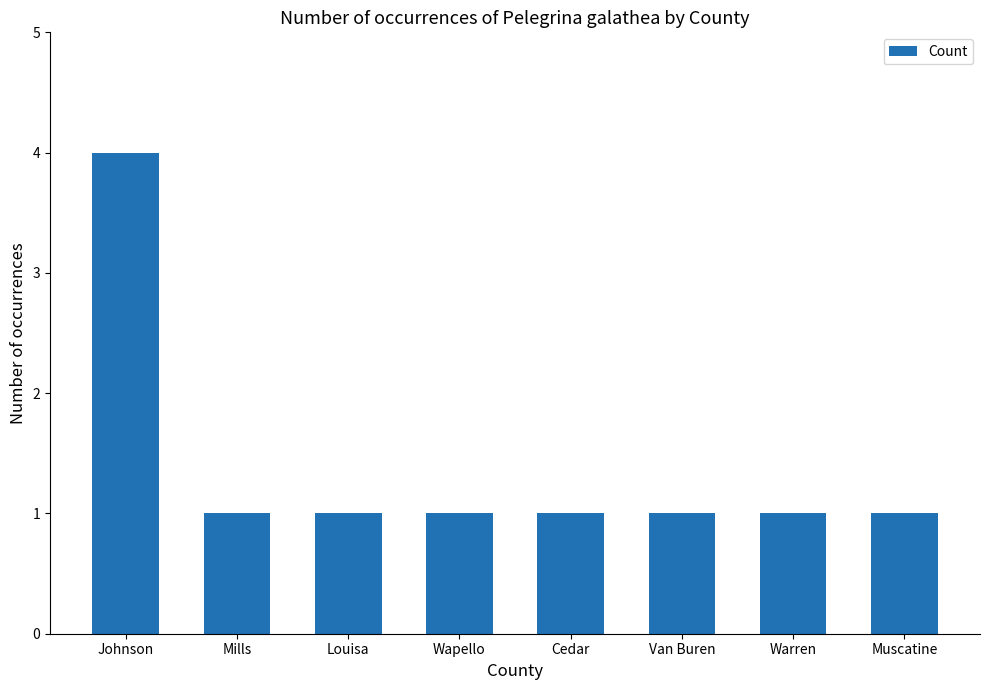

How many series are shown in this chart?

1